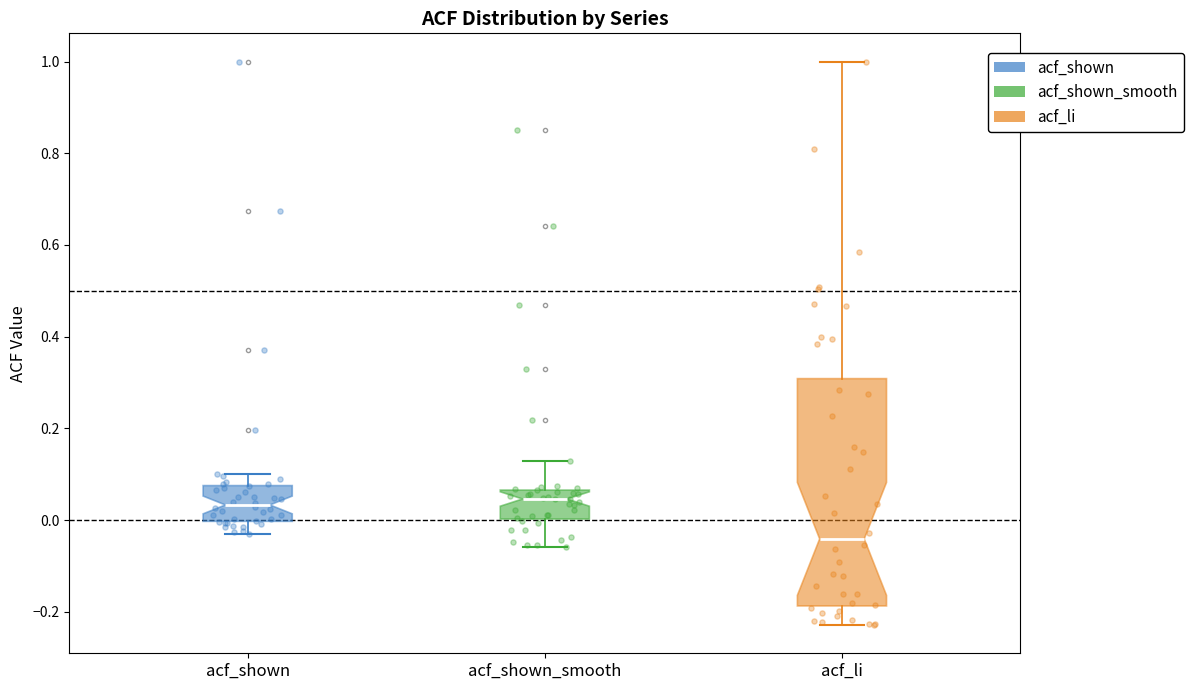

Reading left to right, read every box against the y-axis: the position of its median line, the range the box covers, and the ends of its whiskers. The values are not printed on the chart, so give them approximately, as read against the axis.

acf_shown: median 0.04, box 0.00 to 0.08, whiskers -0.02 to 0.10
acf_shown_smooth: median 0.04, box 0.00 to 0.06, whiskers -0.06 to 0.12
acf_li: median -0.04, box -0.18 to 0.30, whiskers -0.22 to 1.00